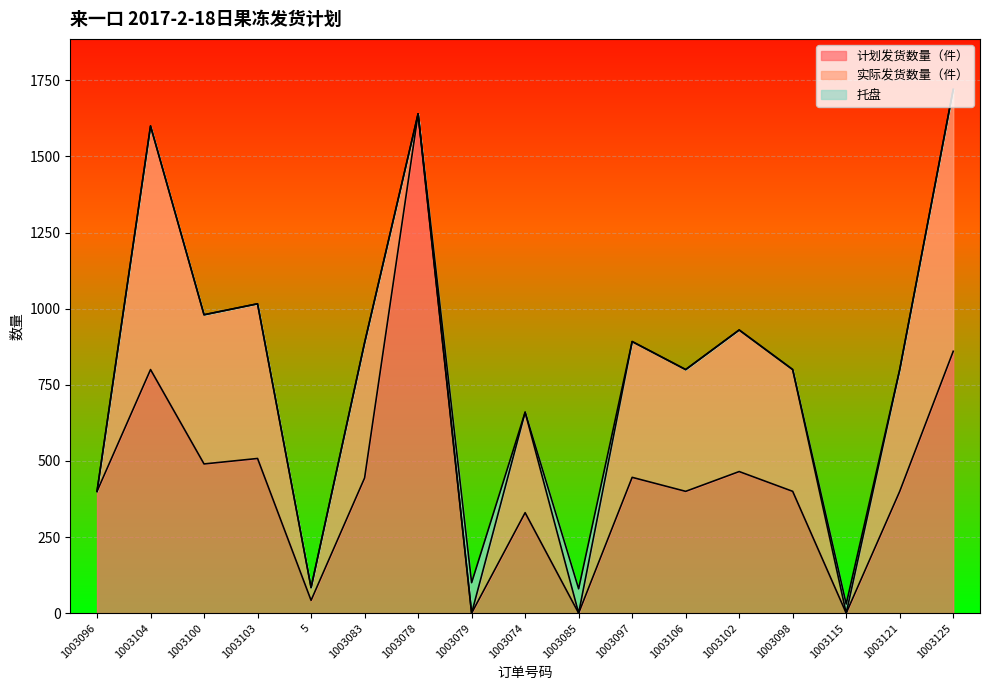

What is the difference between the 实际发货数量（件） values at 1003121 and 1003104?

400